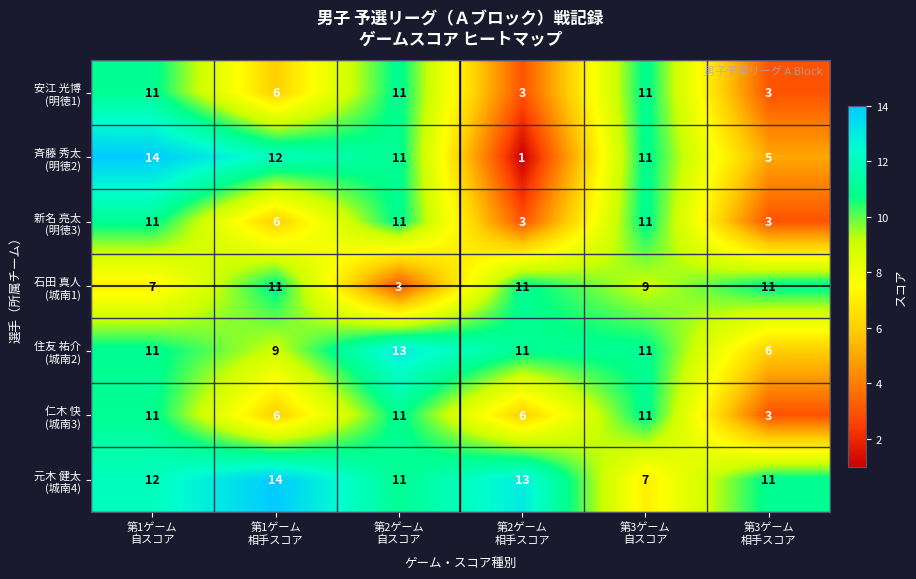

What is the maximum value shown in the chart?

14